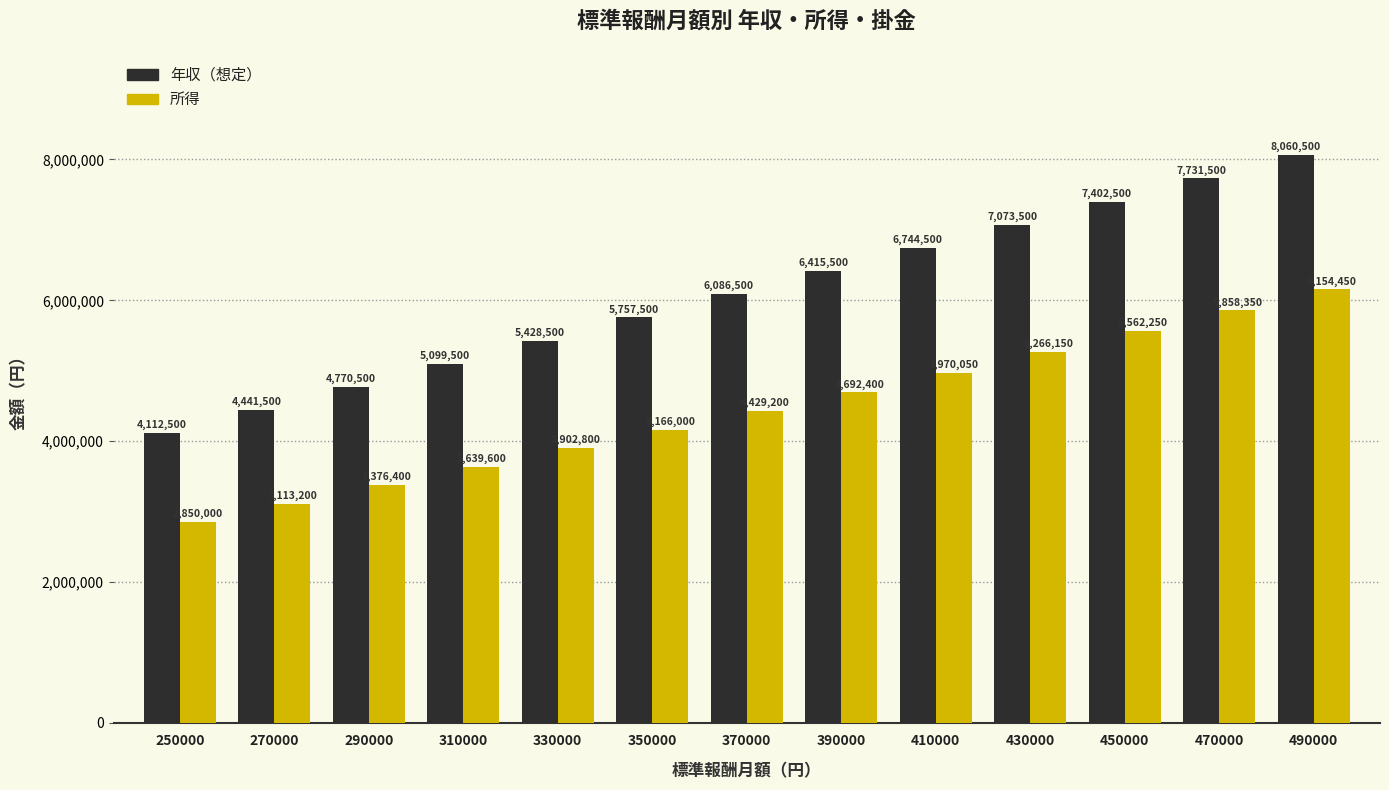

What is the minimum value shown in the chart?

2850000